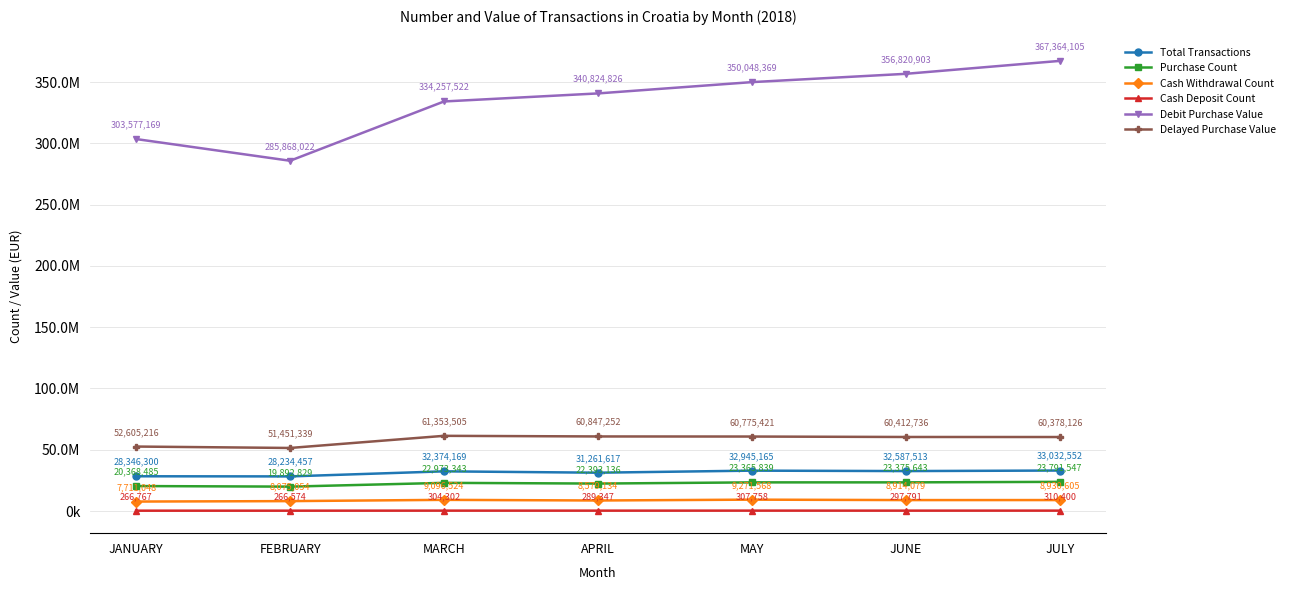

At JULY, list the series in order from smallest to largest.

Cash Deposit Count, Cash Withdrawal Count, Purchase Count, Total Transactions, Delayed Purchase Value, Debit Purchase Value